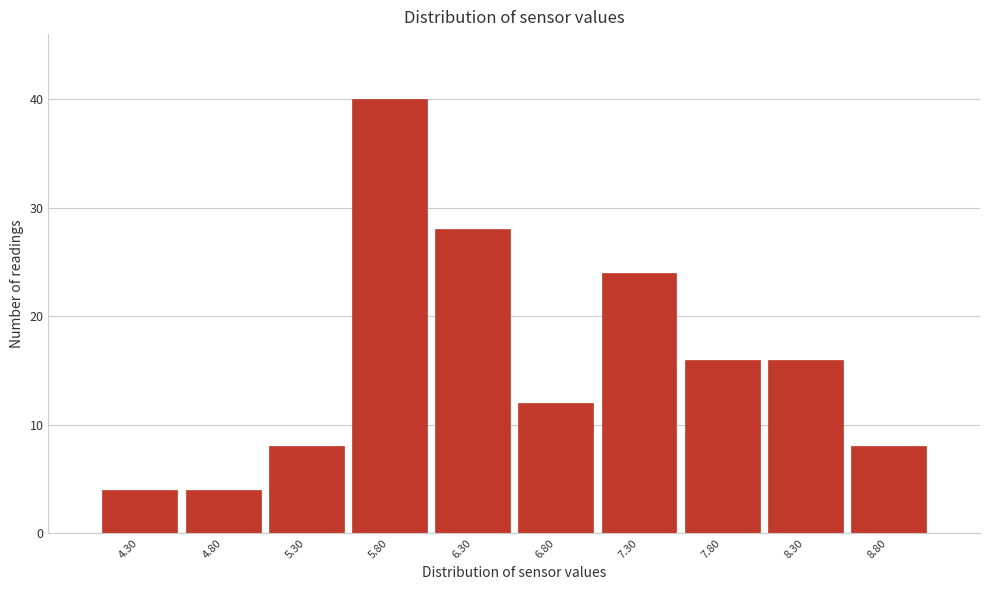

How tall is the bar that spans 7.05 to 7.55 on the x-axis? The values are not printed on the chart, so give them approximately, as read against the axis.

24